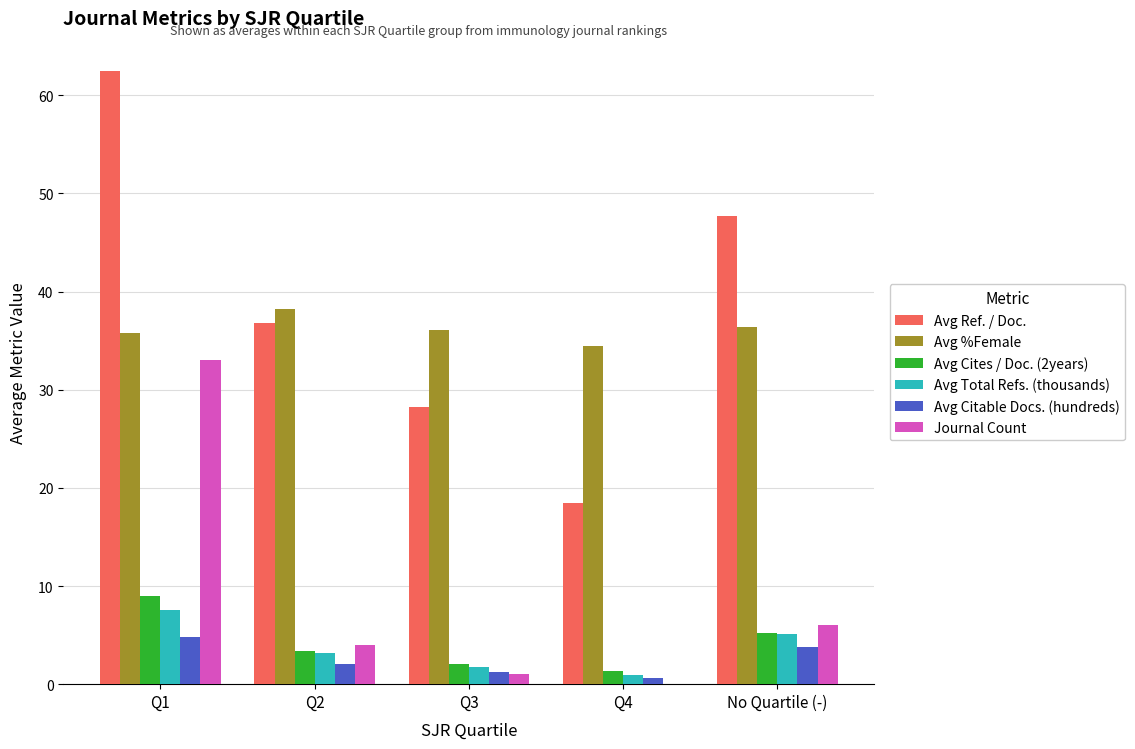

Reading left to right, extract all data points from this chart.

Avg Ref. / Doc.: 62.5	36.8	28.2	18.5	47.7
Avg %Female: 35.8	38.2	36.1	34.5	36.4
Avg Cites / Doc. (2years): 8.9	3.4	2.1	1.3	5.2
Avg Total Refs. (thousands): 7.6	3.2	1.8	0.9	5.1
Avg Citable Docs. (hundreds): 4.8	2.1	1.2	0.6	3.8
Journal Count: 33.0	4.0	1.0	0.0	6.0